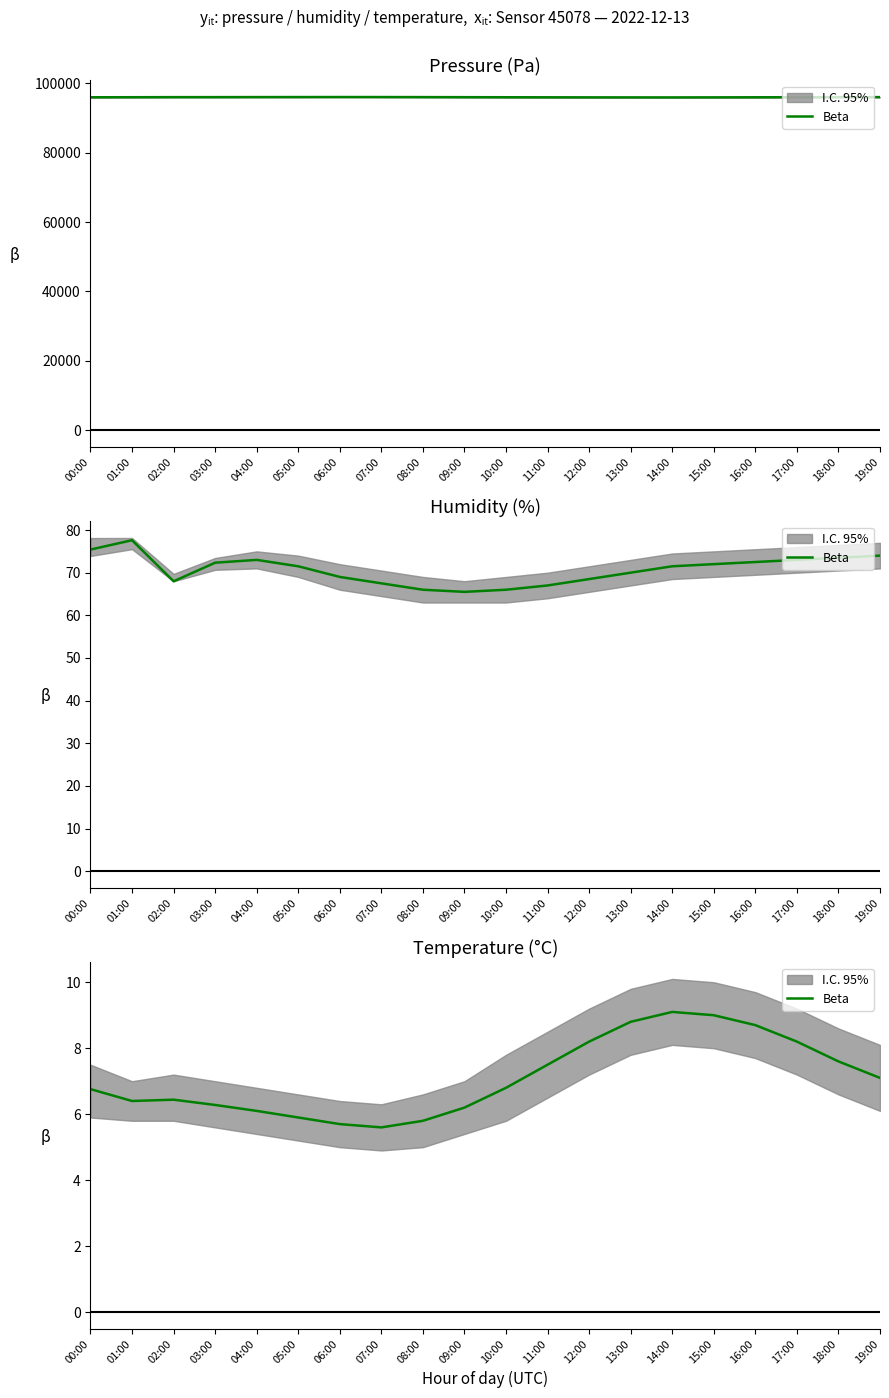

How many points are higher than both their immediate neighbors (excluding endpoints)?

2